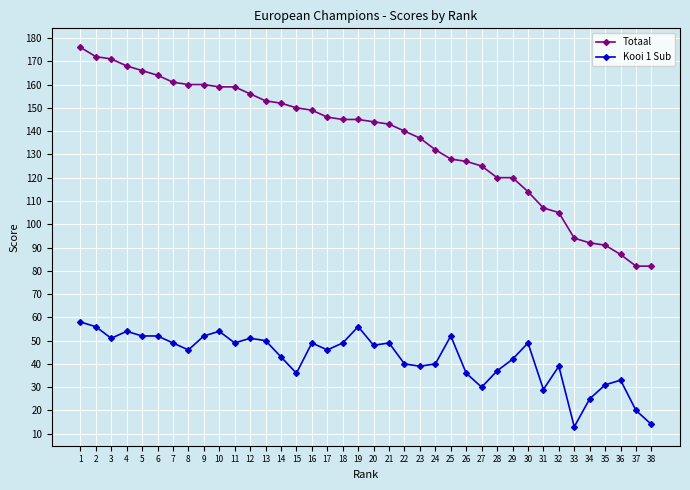

Reading left to right, list all the values displayed in this chart.

Totaal: 176	172	171	168	166	164	161	160	160	159	159	156	153	152	150	149	146	145	145	144	143	140	137	132	128	127	125	120	120	114	107	105	94	92	91	87	82	82
Kooi 1 Sub: 58	56	51	54	52	52	49	46	52	54	49	51	50	43	36	49	46	49	56	48	49	40	39	40	52	36	30	37	42	49	29	39	13	25	31	33	20	14